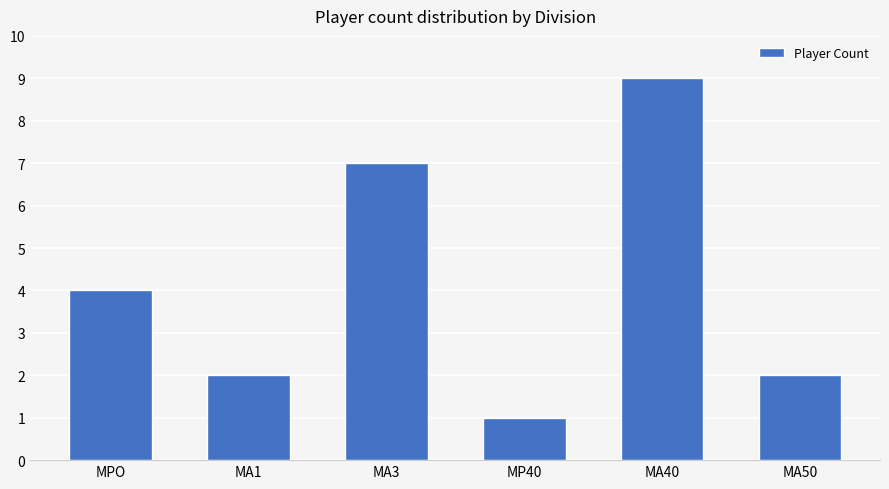

What is the sum of the values at MPO and MP40?

5